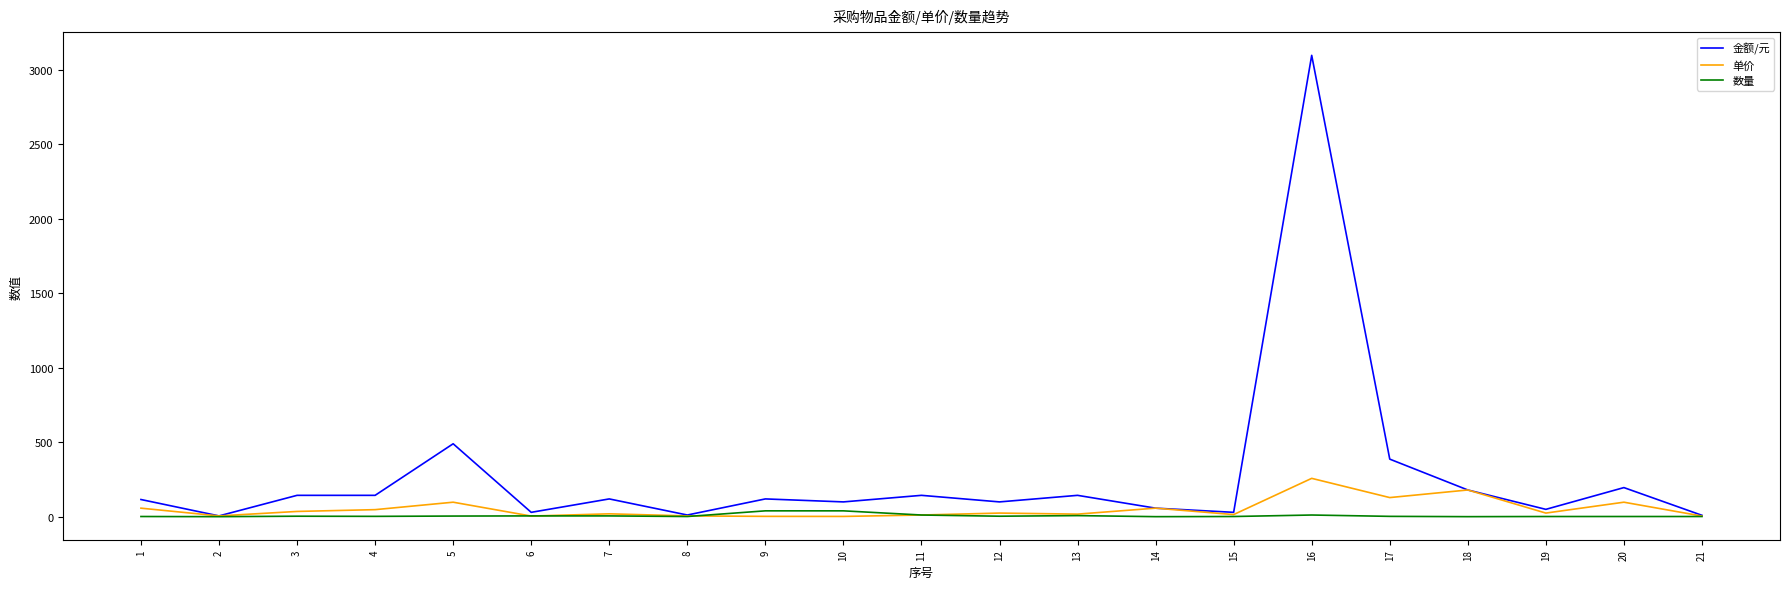

At which label does 金额/元 reach its peak?

16